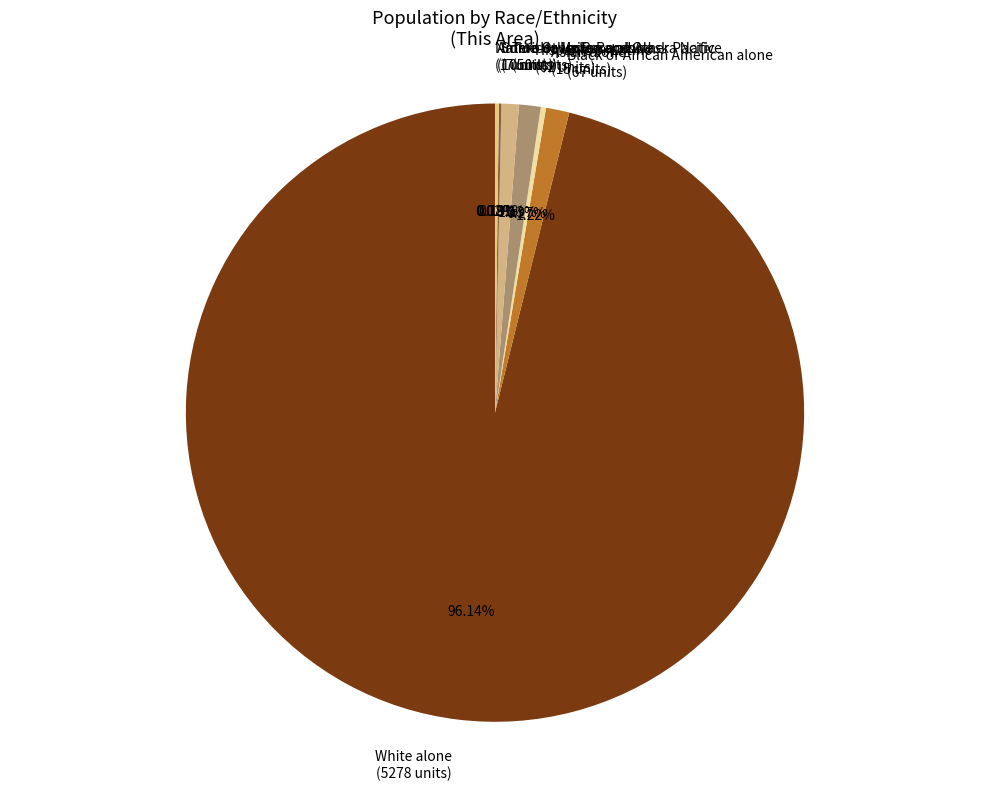

Is there any slice that represents more than half of the pie?

Yes